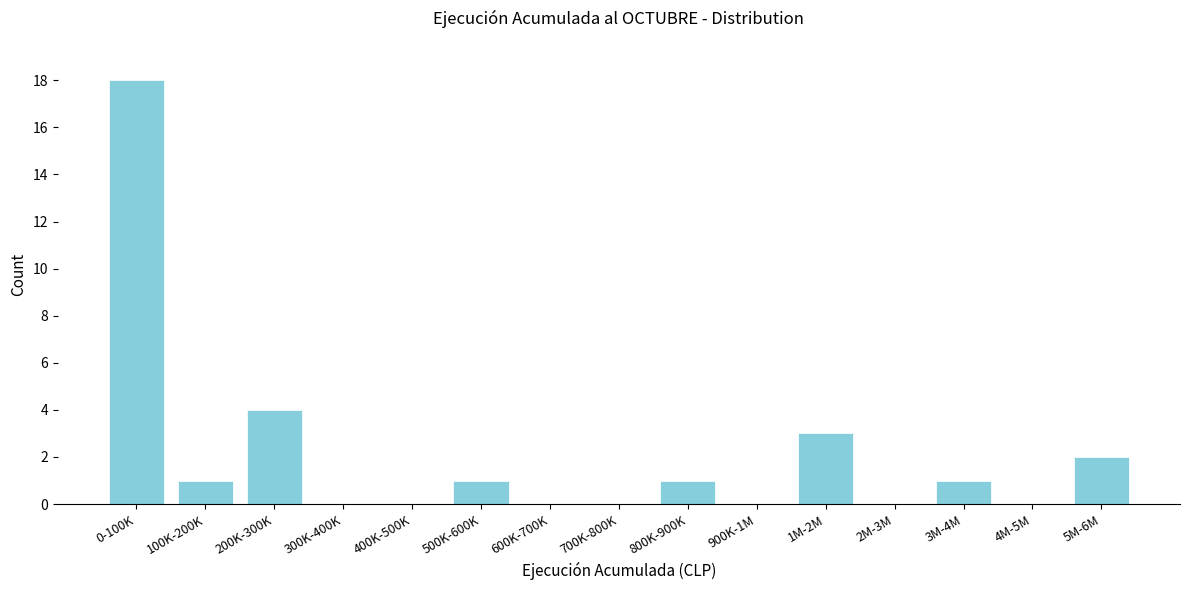

Reading left to right, what are all the values shown in this chart?

0-100K=18	100K-200K=1	200K-300K=4	300K-400K=0	400K-500K=0	500K-600K=1	600K-700K=0	700K-800K=0	800K-900K=1	900K-1M=0	1M-2M=3	2M-3M=0	3M-4M=1	4M-5M=0	5M-6M=2